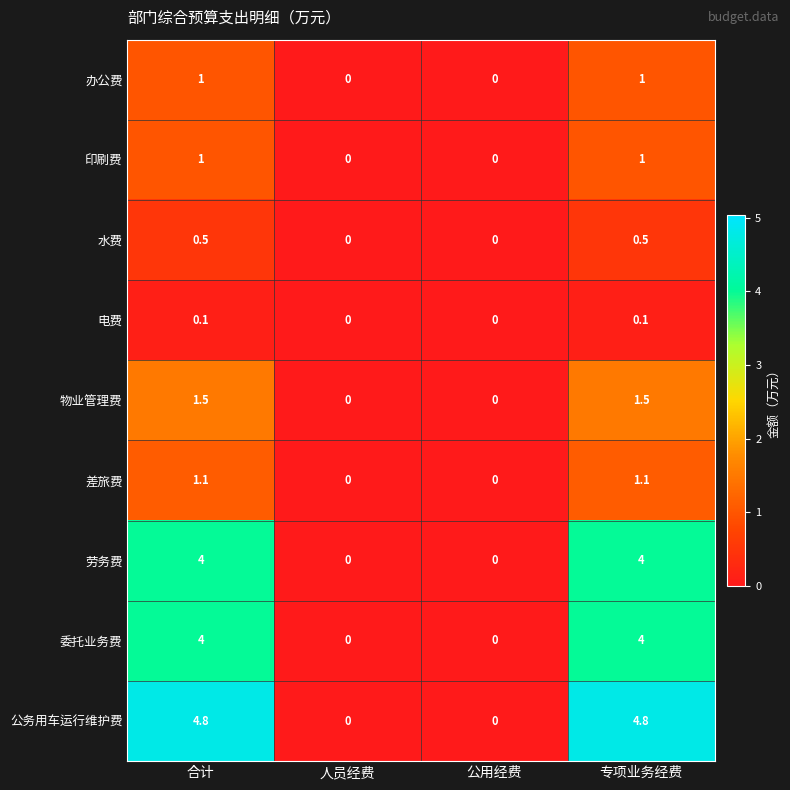

The value of 物业管理费 at 公用经费 is -1.0. True or false?

False